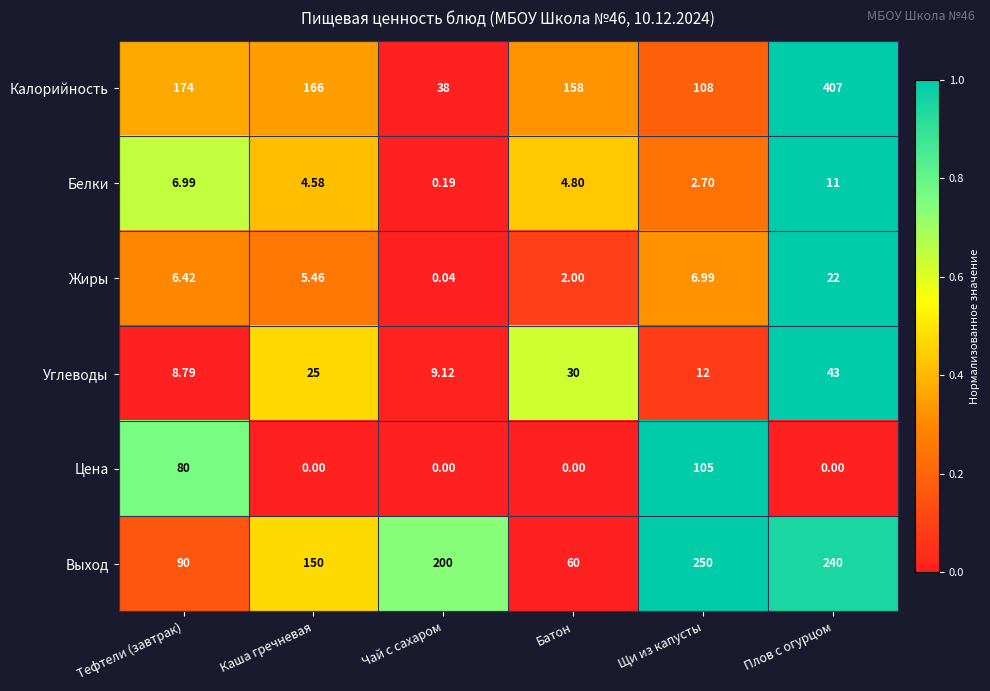

Which series changed the most between Каша гречневая and Батон?

Выход